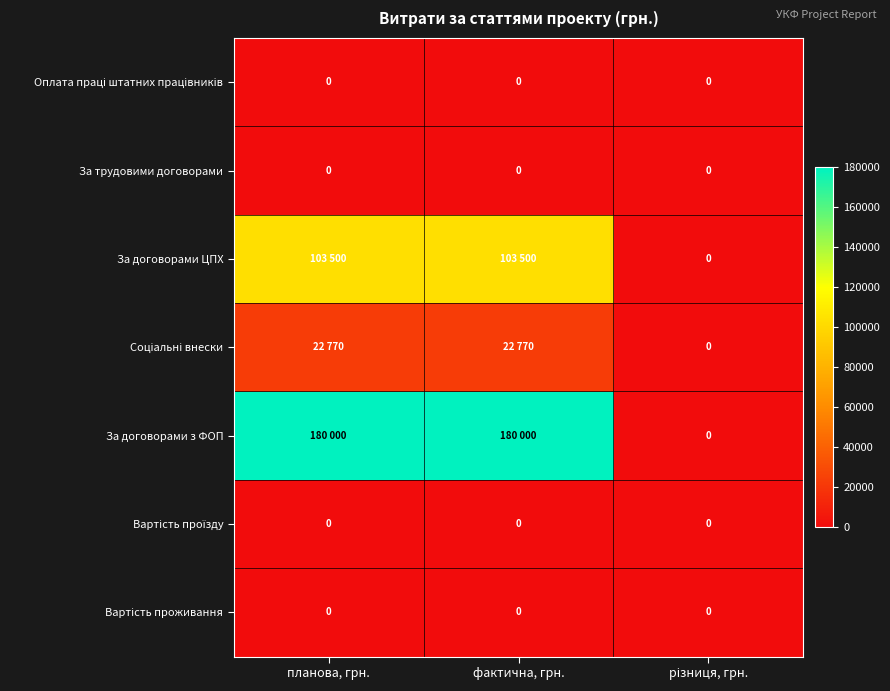

True or false: За трудовими договорами has a value of 0 at планова, грн..

True